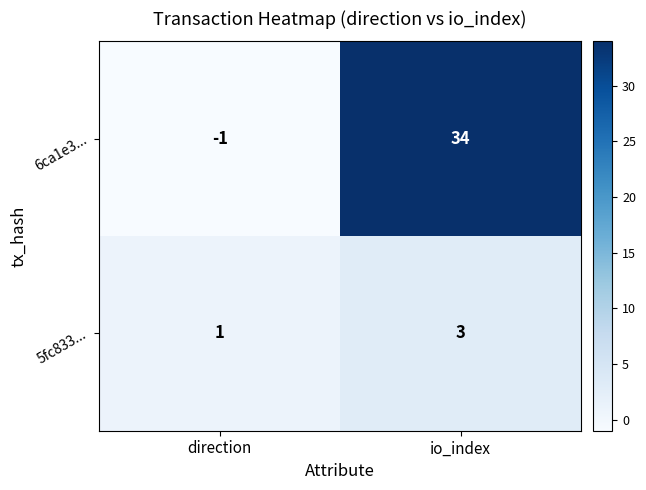

Which series has the largest total across all categories?

6ca1e3...